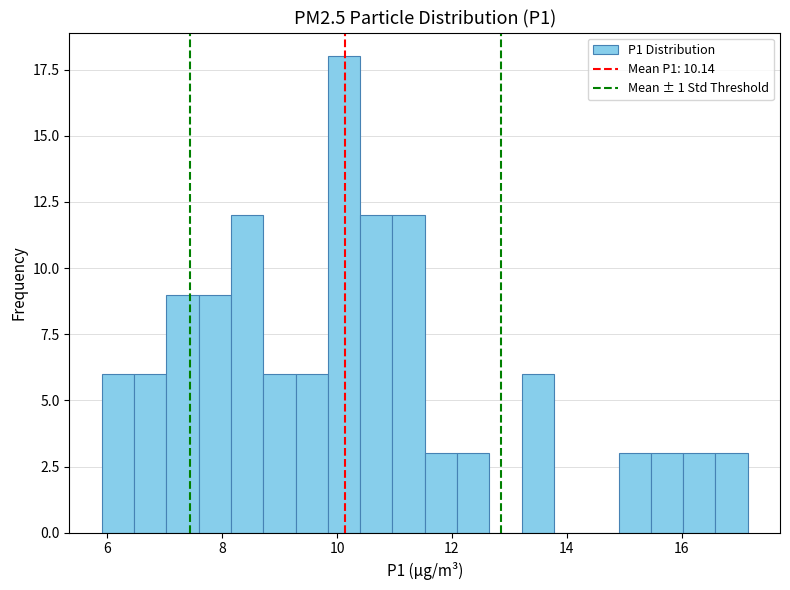

Around what value on the x-axis is the tallest bar? Give the approximate position of its centre, as read against the axis.

10.2